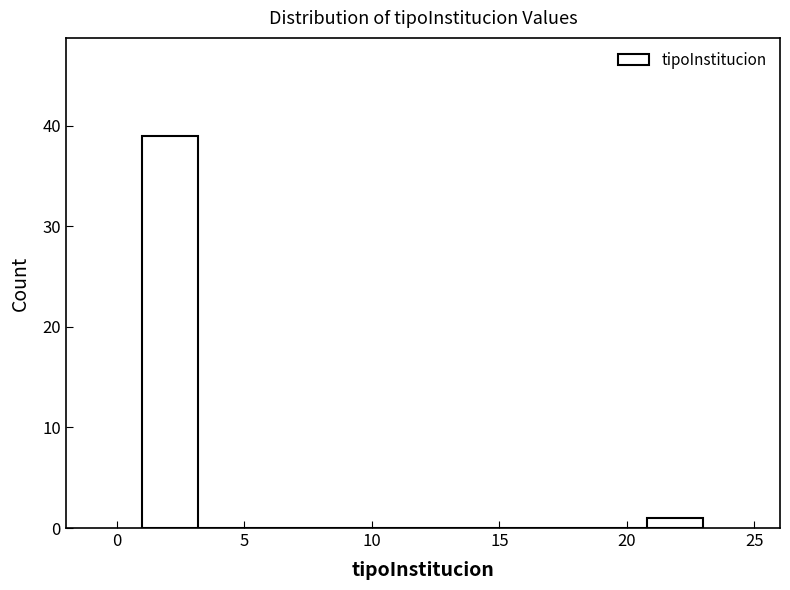

How tall is the bar that spans 20.8 to 23.0 on the x-axis? Neither the bar edges nor the heights are printed on the chart, so give them approximately, as read against the axes.

1